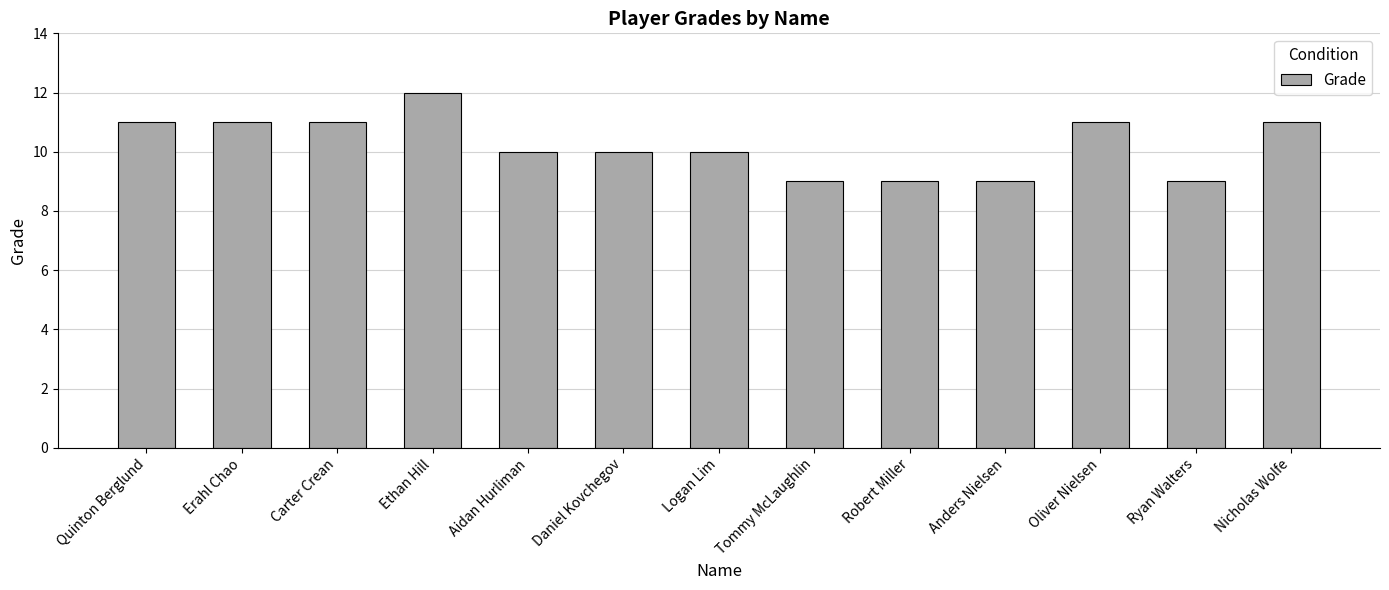

Where does the data first go above 10?

Quinton Berglund